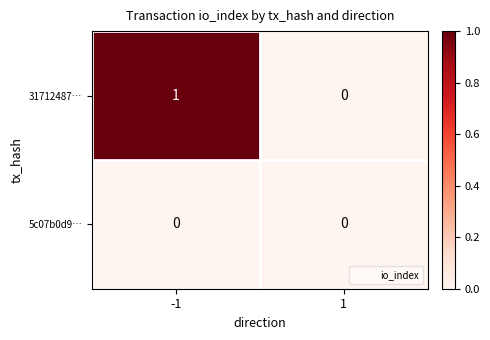

Which series has the widest spread of values?

31712487…